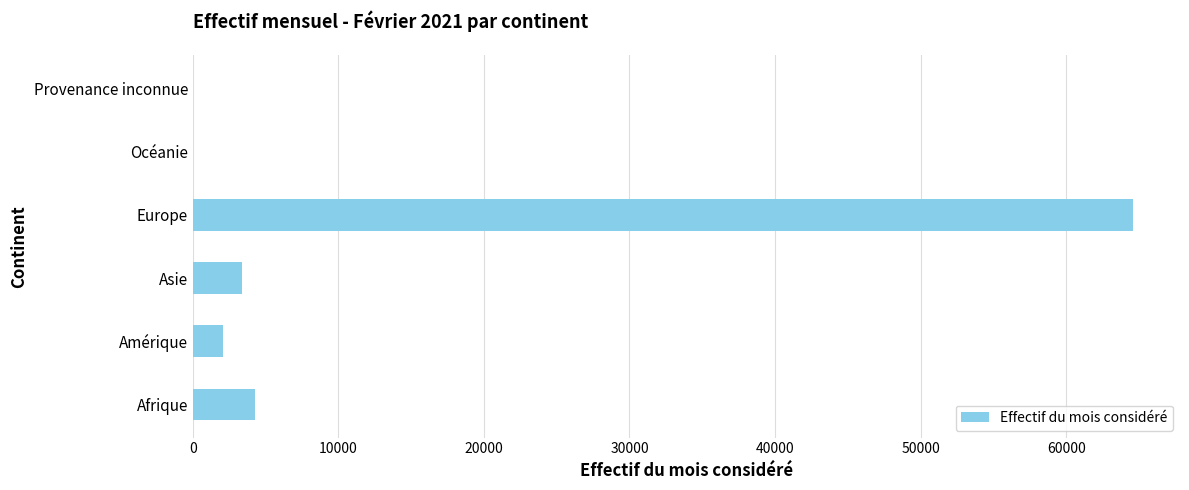

The chart shows a value of 2043 at Amérique. True or false?

True